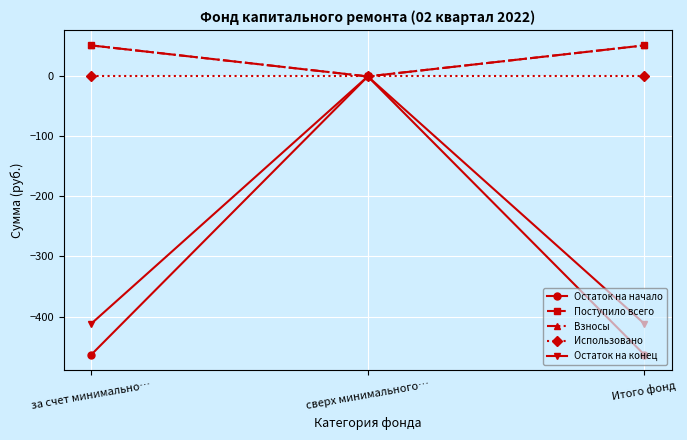

Does the chart have visible grid lines?

Yes